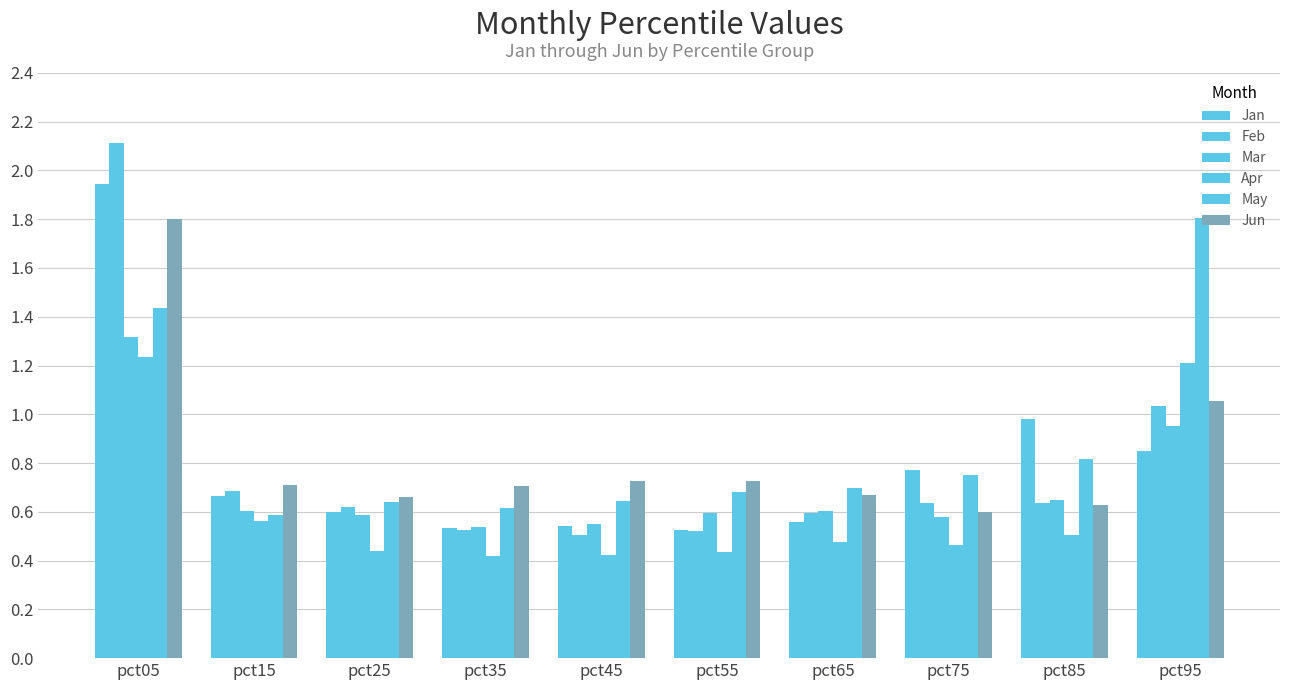

Are the bars horizontal?

No